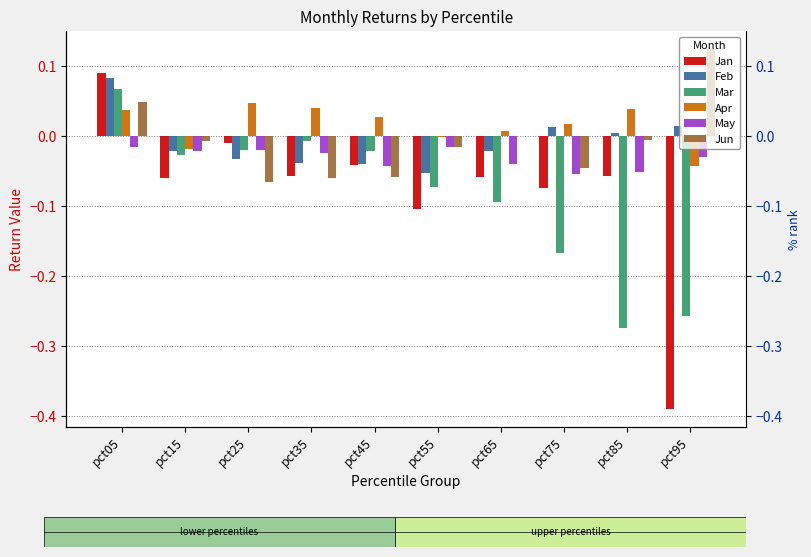

Rank the series at pct25 from lowest to highest value.

Jun, Feb, May, Mar, Jan, Apr